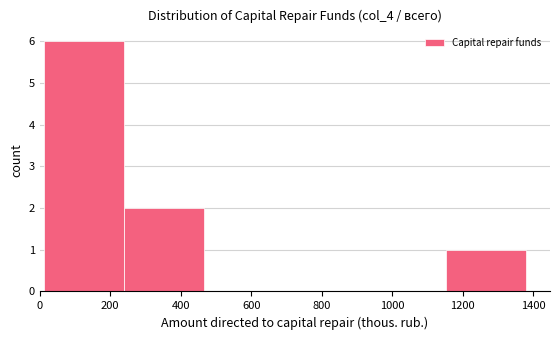

Reading left to right, list every bar in this chart as the range it spans on the x-axis followed by its height. Neither the bar edges nor the heights are printed on the chart, so give them approximately, as read against the axes.

20 to 240: 6
240 to 460: 2
460 to 700: 0
700 to 920: 0
920 to 1160: 0
1160 to 1380: 1